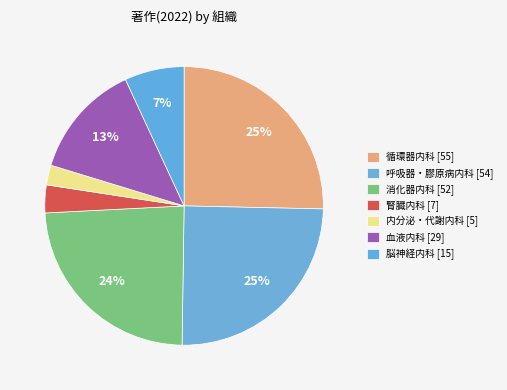

How many segments does this pie chart have?

7